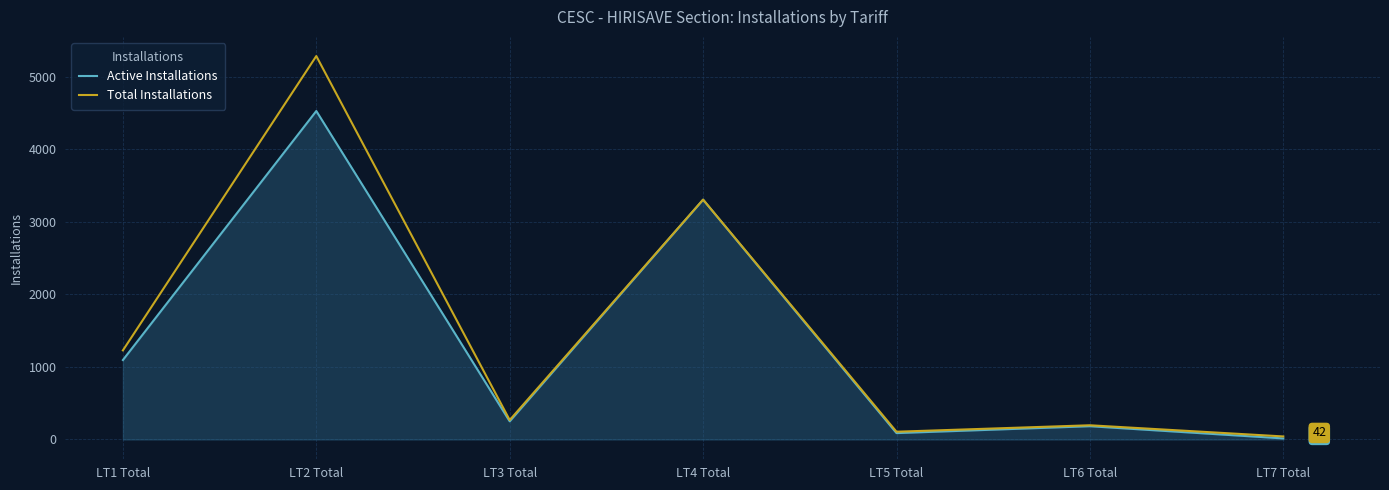

What is the difference between the Total Installations values at LT1 Total and LT3 Total?

960